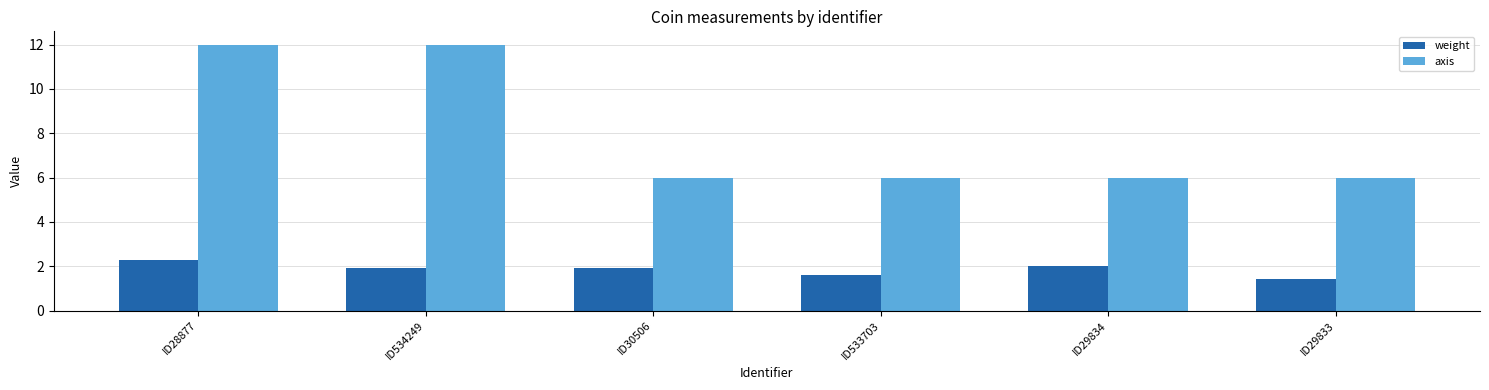

Is the value of weight at ID29834 greater than the value of axis at ID30506?

No